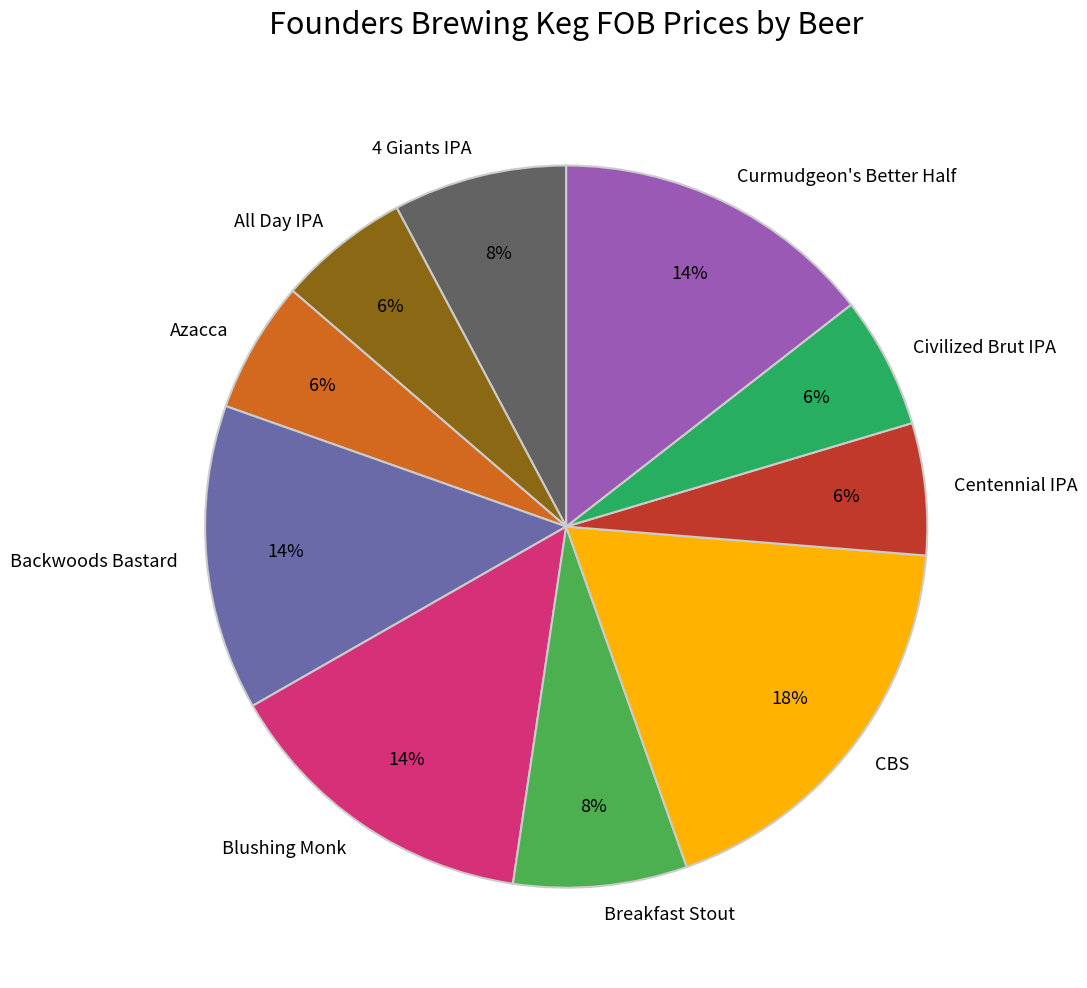

To the nearest percent, what is the combined percentage of Centennial IPA and Civilized Brut IPA?

12%